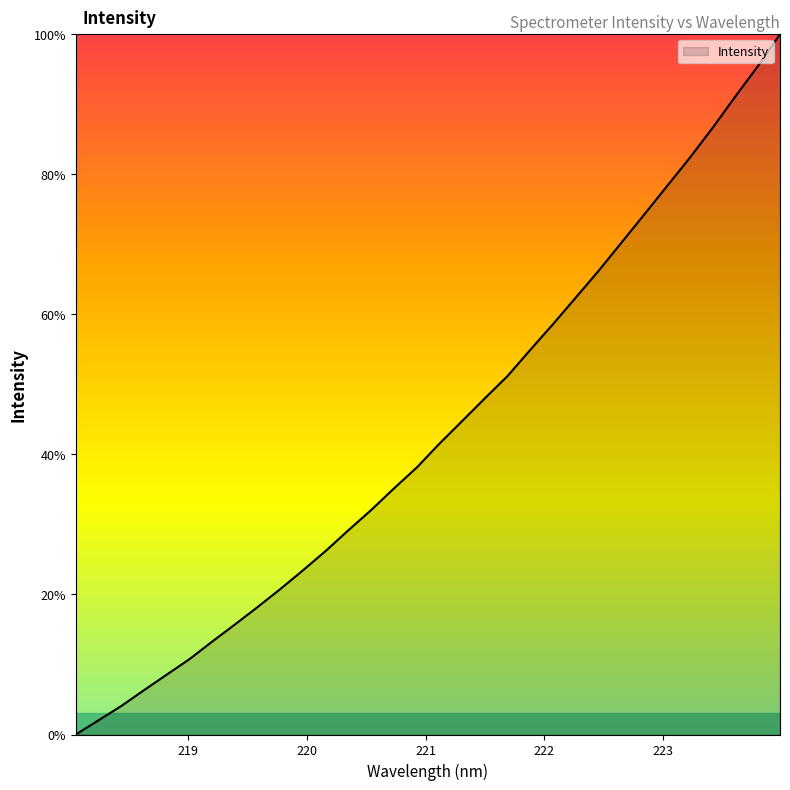

What is the difference between the maximum and minimum values?

100.0